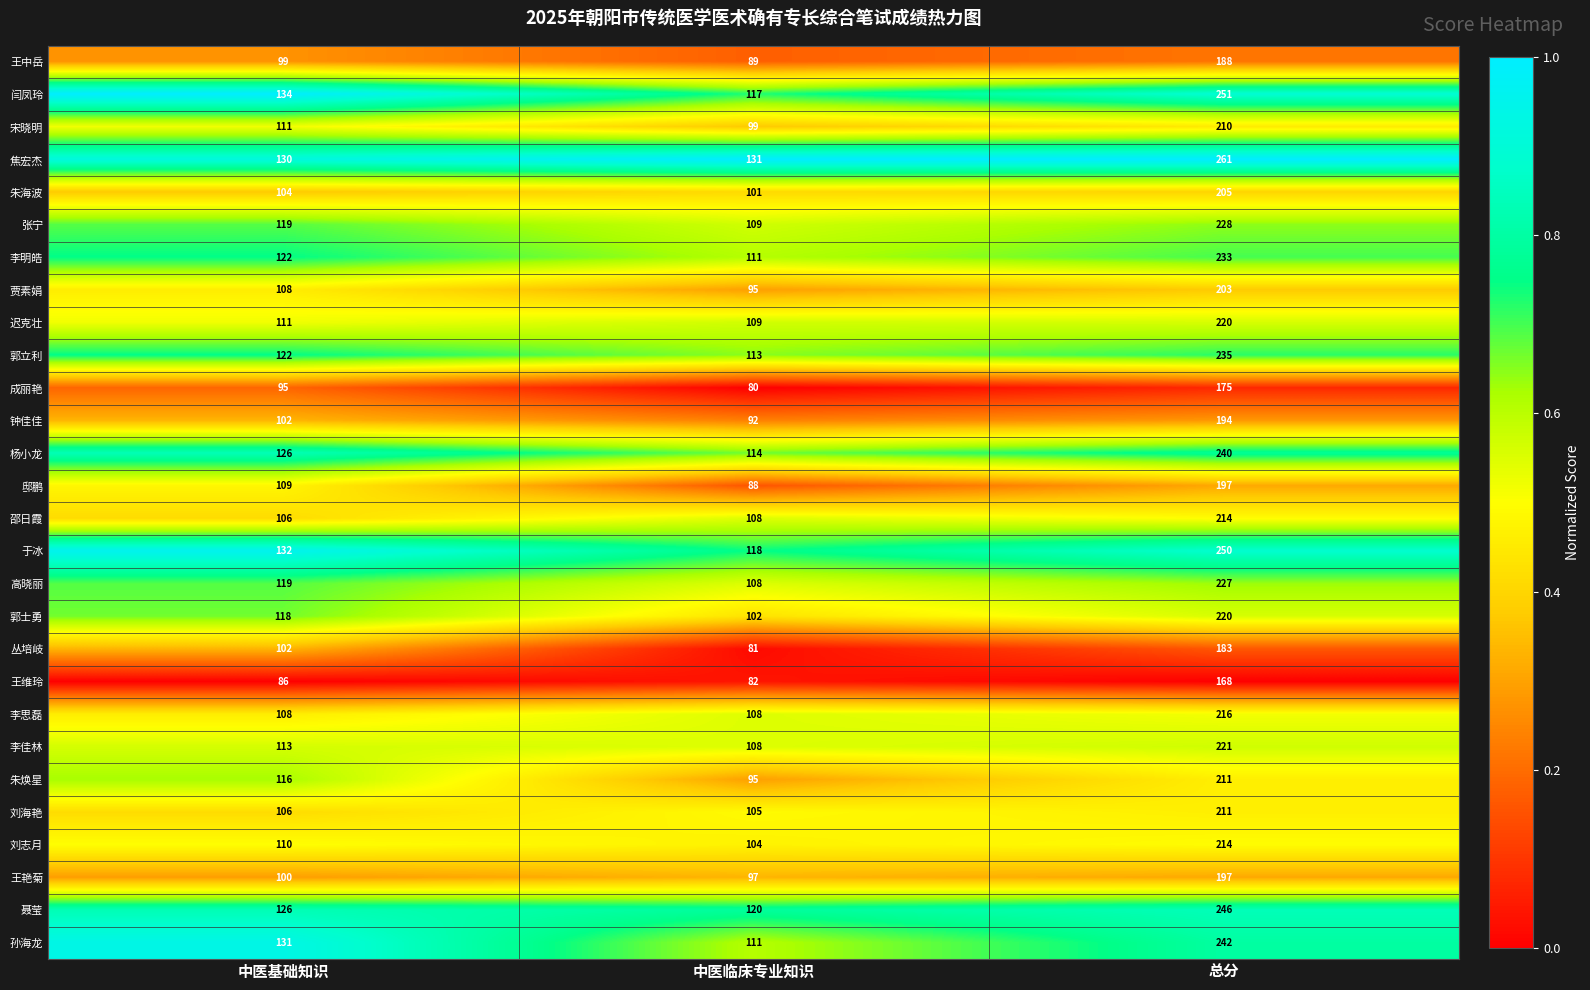

What is the difference between the highest and lowest values at 中医基础知识?

48